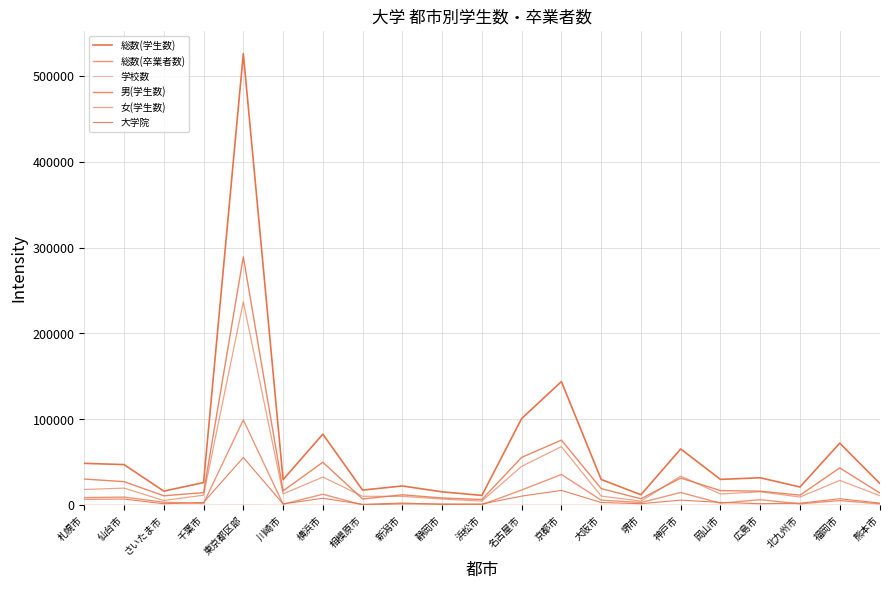

Reading left to right, list all the values displayed in this chart.

総数(学生数): 札幌市=48713	仙台市=47283	さいたま市=16346	千葉市=26314	東京都区部=525987	川崎市=29734	横浜市=82749	相模原市=17557	新潟市=22386	静岡市=15534	浜松市=11368	名古屋市=100914	京都市=143990	大阪市=29940	堺市=12154	神戸市=65470	岡山市=30030	広島市=31938	北九州市=21180	福岡市=72243	熊本市=25677
総数(卒業者数): 札幌市=8869	仙台市=9422	さいたま市=3410	千葉市=2035	東京都区部=99308	川崎市=1099	横浜市=12765	相模原市=262	新潟市=1685	静岡市=1375	浜松市=563	名古屋市=17690	京都市=35772	大阪市=5825	堺市=3131	神戸市=14735	岡山市=2310	広島市=6384	北九州市=1559	福岡市=5400	熊本市=1598
学校数: 札幌市=18	仙台市=10	さいたま市=5	千葉市=8	東京都区部=93	川崎市=5	横浜市=15	相模原市=2	新潟市=7	静岡市=4	浜松市=7	名古屋市=22	京都市=28	大阪市=11	堺市=7	神戸市=19	岡山市=8	広島市=15	北九州市=9	福岡市=11	熊本市=7
男(学生数): 札幌市=30421	仙台市=27423	さいたま市=10917	千葉市=14650	東京都区部=289187	川崎市=16643	横浜市=50017	相模原市=7199	新潟市=12095	静岡市=8385	浜松市=6600	名古屋市=55669	京都市=75798	大阪市=19298	堺市=7476	神戸市=31599	岡山市=16986	広島市=16296	北九州市=11694	福岡市=43392	熊本市=14444
女(学生数): 札幌市=18292	仙台市=19860	さいたま市=5429	千葉市=11664	東京都区部=236800	川崎市=13091	横浜市=32732	相模原市=10358	新潟市=10291	静岡市=7149	浜松市=4768	名古屋市=45245	京都市=68192	大阪市=10642	堺市=4678	神戸市=33871	岡山市=13044	広島市=15642	北九州市=9486	福岡市=28851	熊本市=11233
大学院: 札幌市=6902	仙台市=7174	さいたま市=1664	千葉市=3280	東京都区部=55541	川崎市=1507	横浜市=8037	相模原市=989	新潟市=2503	静岡市=948	浜松市=1422	名古屋市=10559	京都市=17231	大阪市=3106	堺市=1734	神戸市=5868	岡山市=3237	広島市=1745	北九州市=2288	福岡市=7506	熊本市=2497